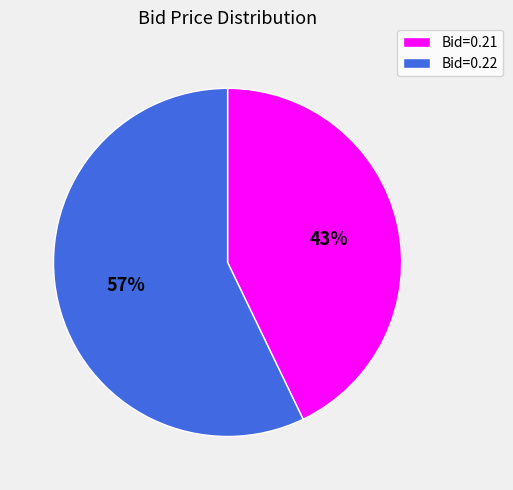

Is there any slice that represents more than half of the pie?

Yes